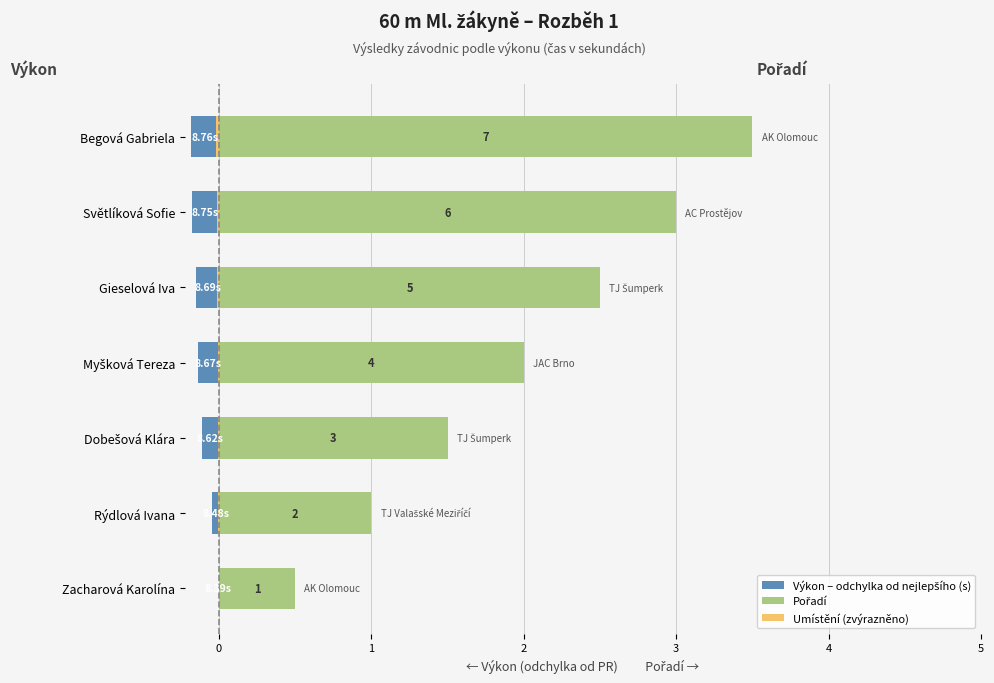

At how many categories does at least one series exceed 6?

1